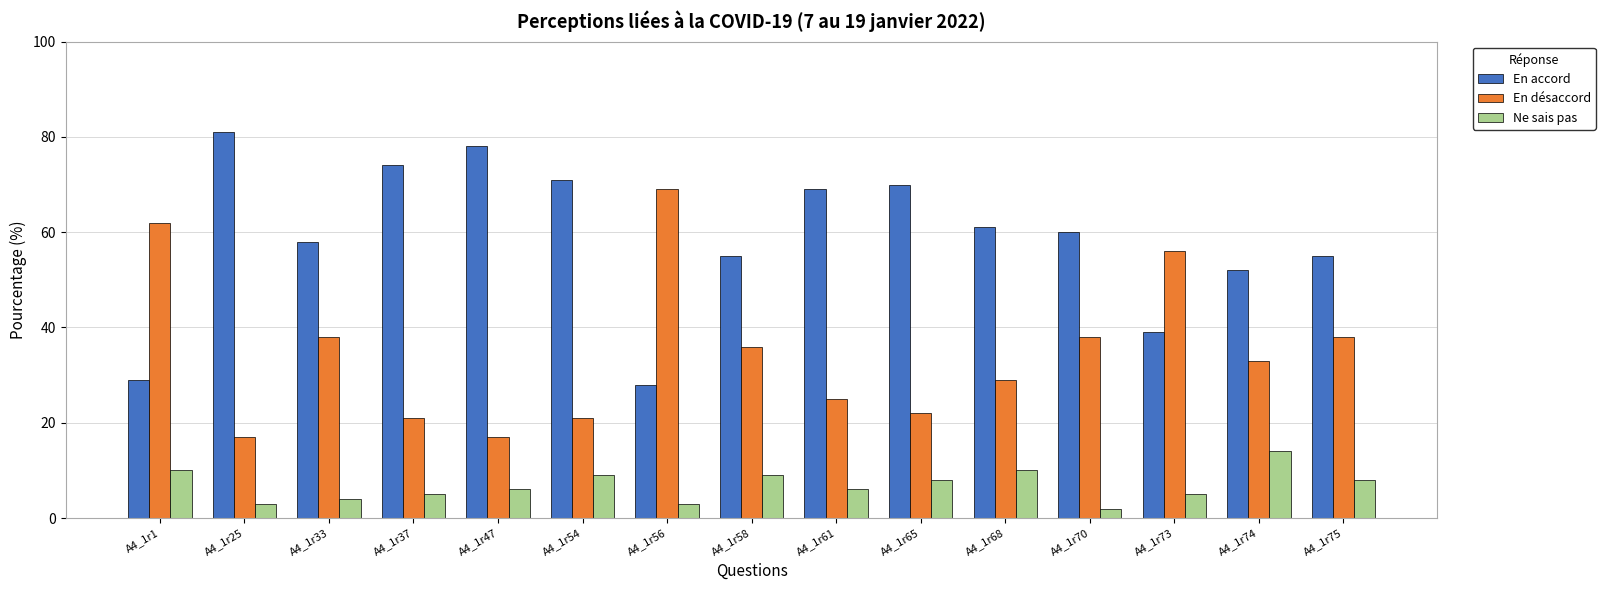

True or false: Ne sais pas has a value of 14 at A4_1r74.

True